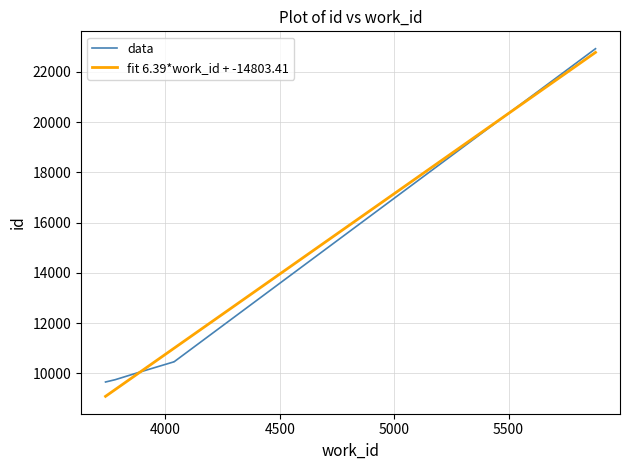

What is the maximum value for fit 6.39*work_id + -14803.41?

22777.1